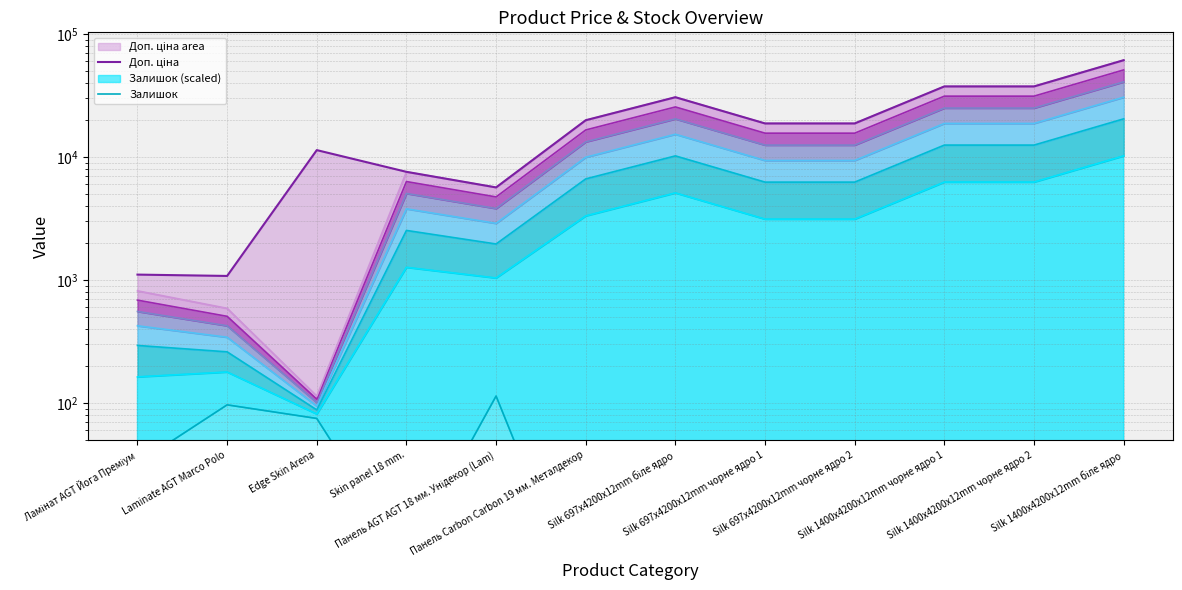

True or false: Доп. ціна and Залишок cross at least once.

False